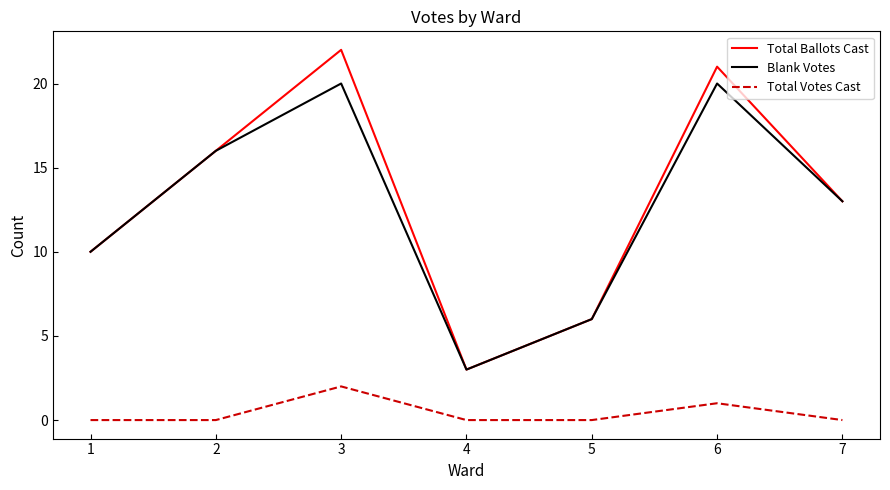

True or false: Total Ballots Cast and Total Votes Cast intersect in this chart.

False